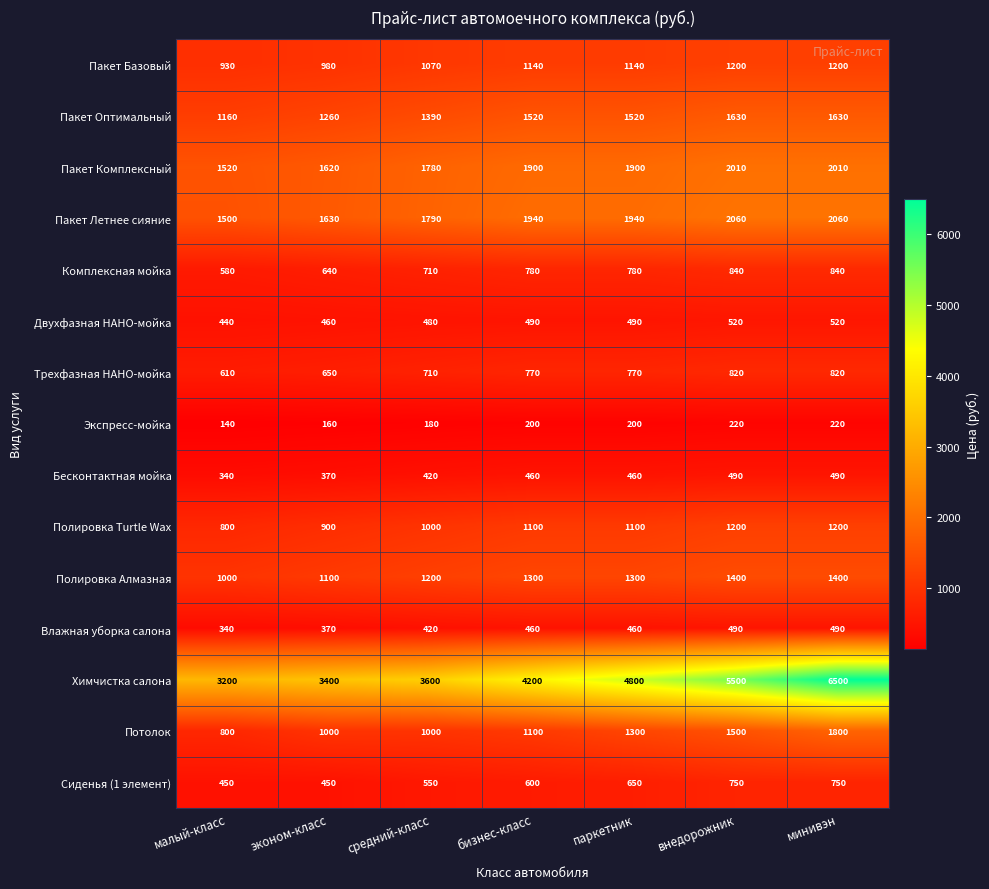

Which label corresponds to the largest value in the chart?

минивэн